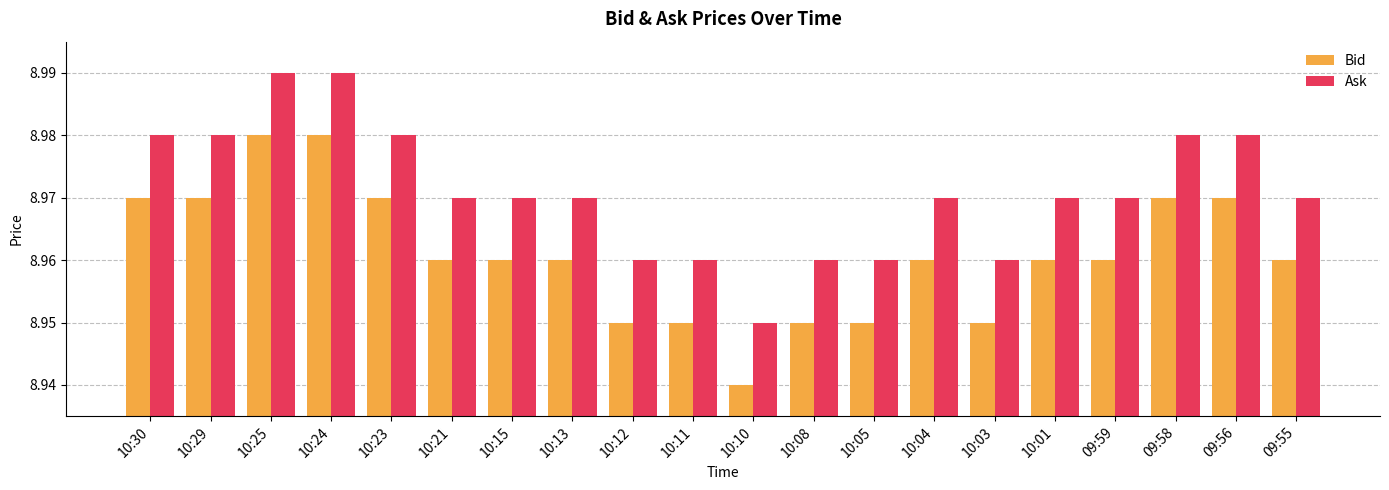

Count the Bid values in the range 8 to 9.

20